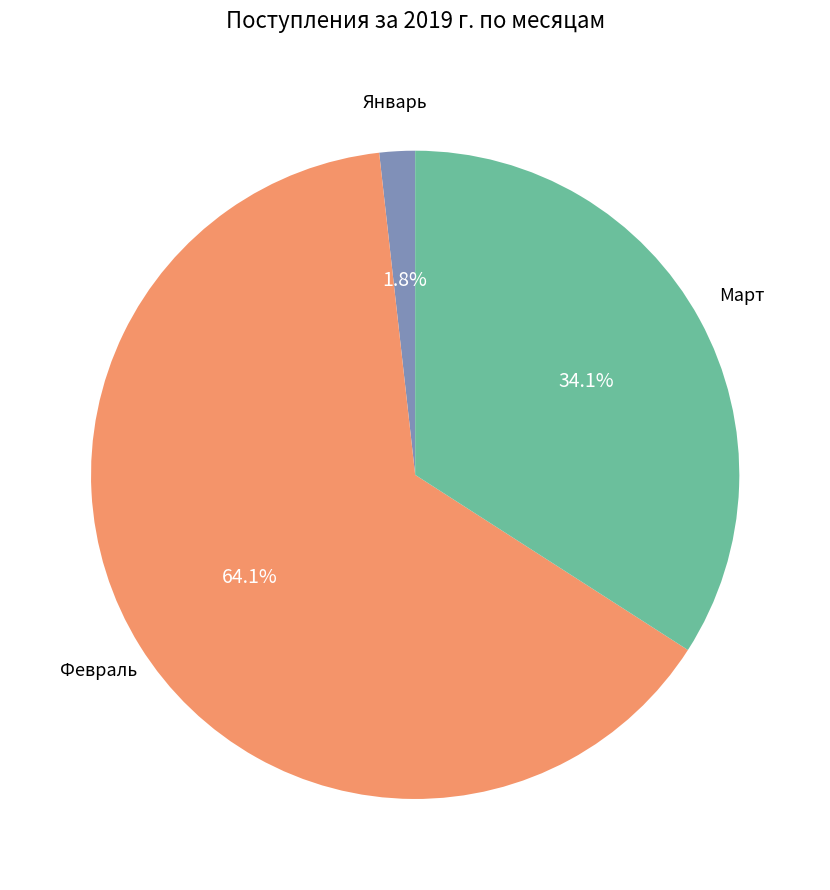

How many segments does this pie chart have?

3